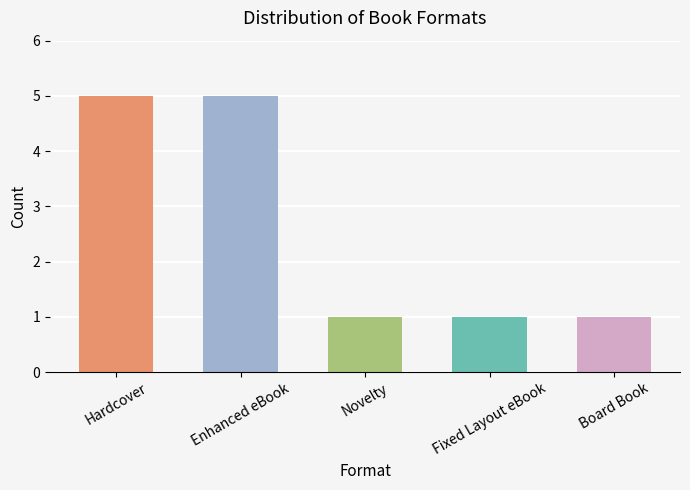

What is the label of the 1st bar from the right?

Board Book